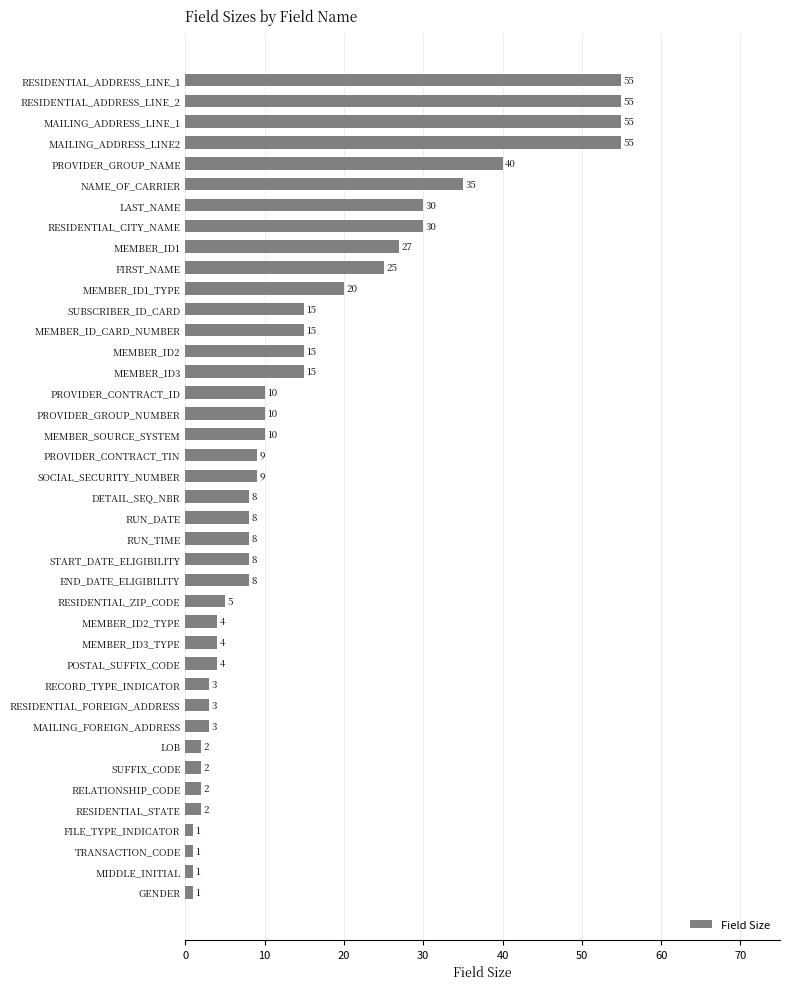

The chart shows a value of 20 at MEMBER_ID2. True or false?

False